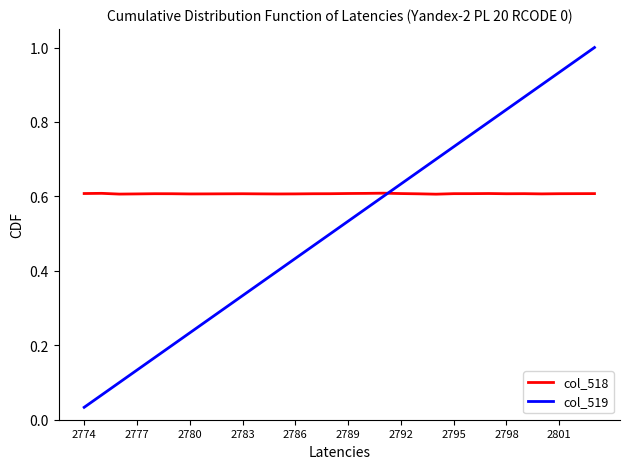

Which series has the largest total across all categories?

col_518